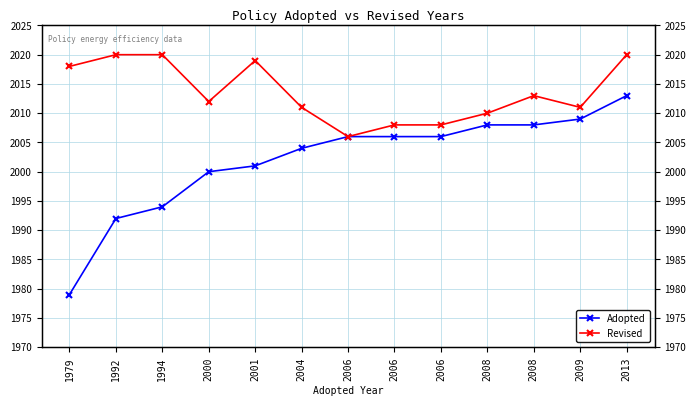

What is the value of the Revised point at the 9th from the left?

2006